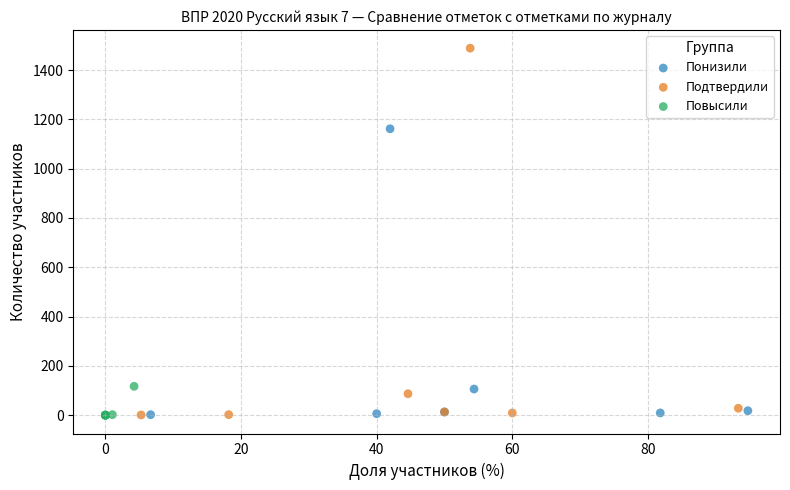

What are all the series names shown in the legend?

Понизили, Подтвердили, Повысили